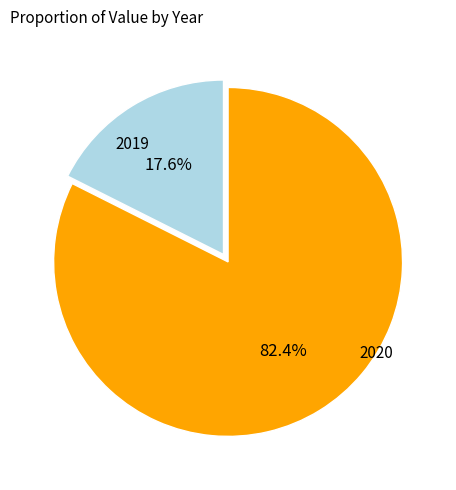

To the nearest percent, what is the difference between the 2019 and 2020 slice percentages?

65%